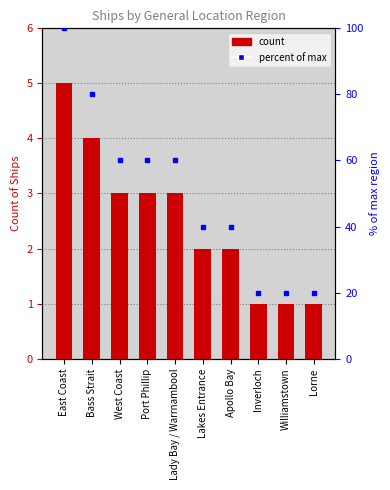

Reading left to right, transcribe all the data shown in this chart.

count: 5	4	3	3	3	2	2	1	1	1
percent of max: 100	80	60	60	60	40	40	20	20	20